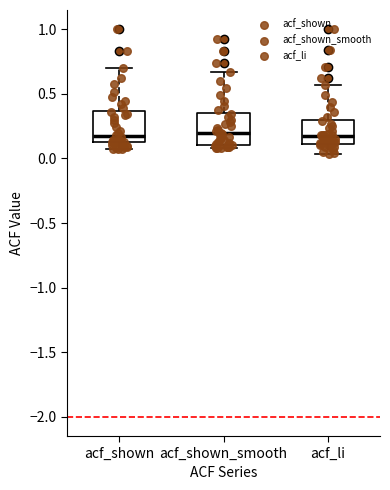

Where does the upper whisker of the box for acf_shown_smooth end on the y-axis? The values are not printed on the chart, so give them approximately, as read against the axis.

0.65